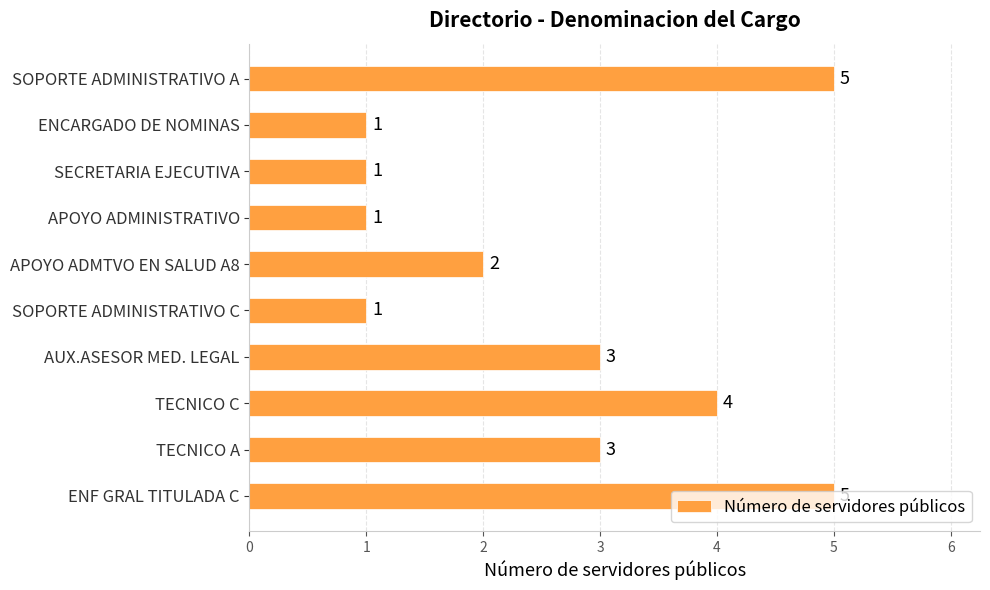

What is the sum of all values?

26